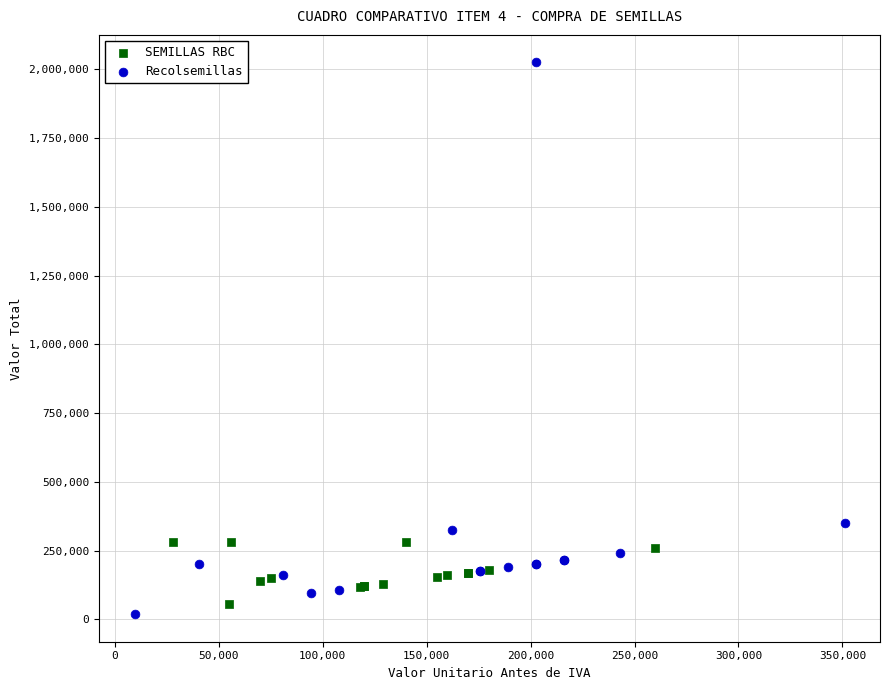

Which series has the largest Y range (max minus min)?

Recolsemillas